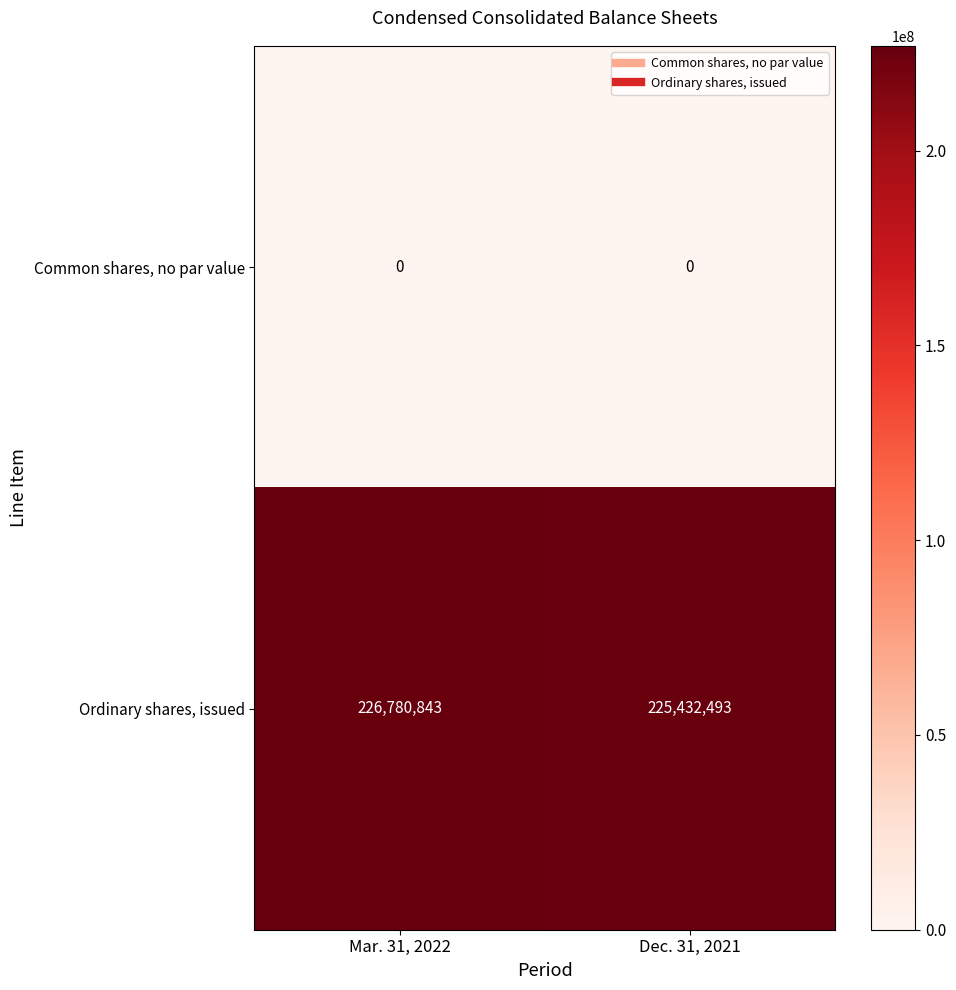

Reading right to left, list all the values displayed in this chart.

Common shares, no par value: 0	0
Ordinary shares, issued: 225432493	226780843